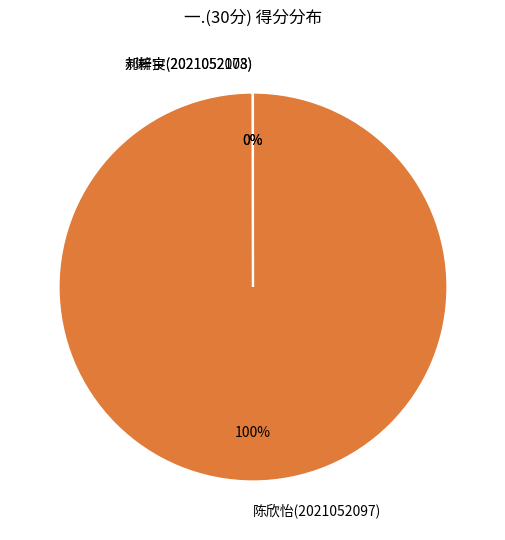

Does 陈欣怡(2021052097) account for over 50% of the chart?

Yes